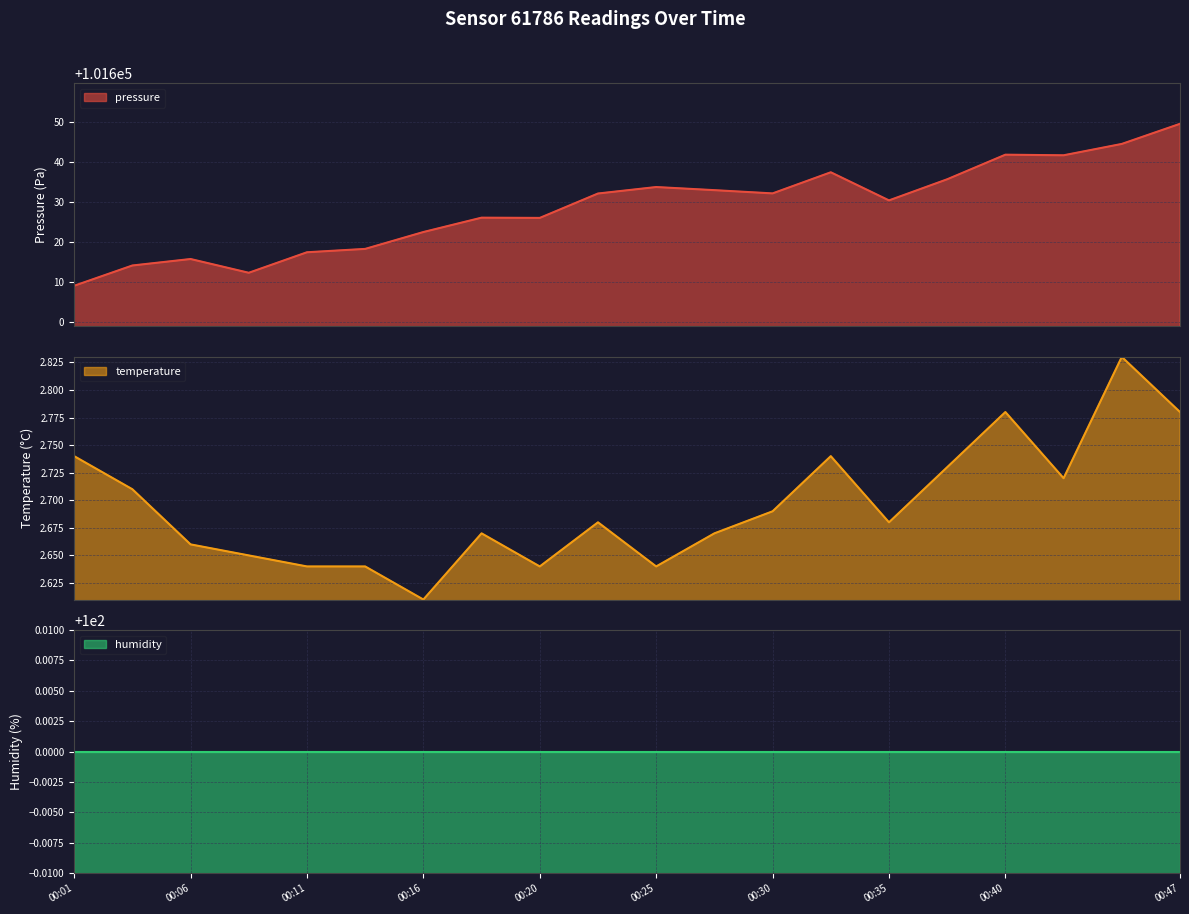

The pressure series shows 101618.3 at 00:13. True or false?

True